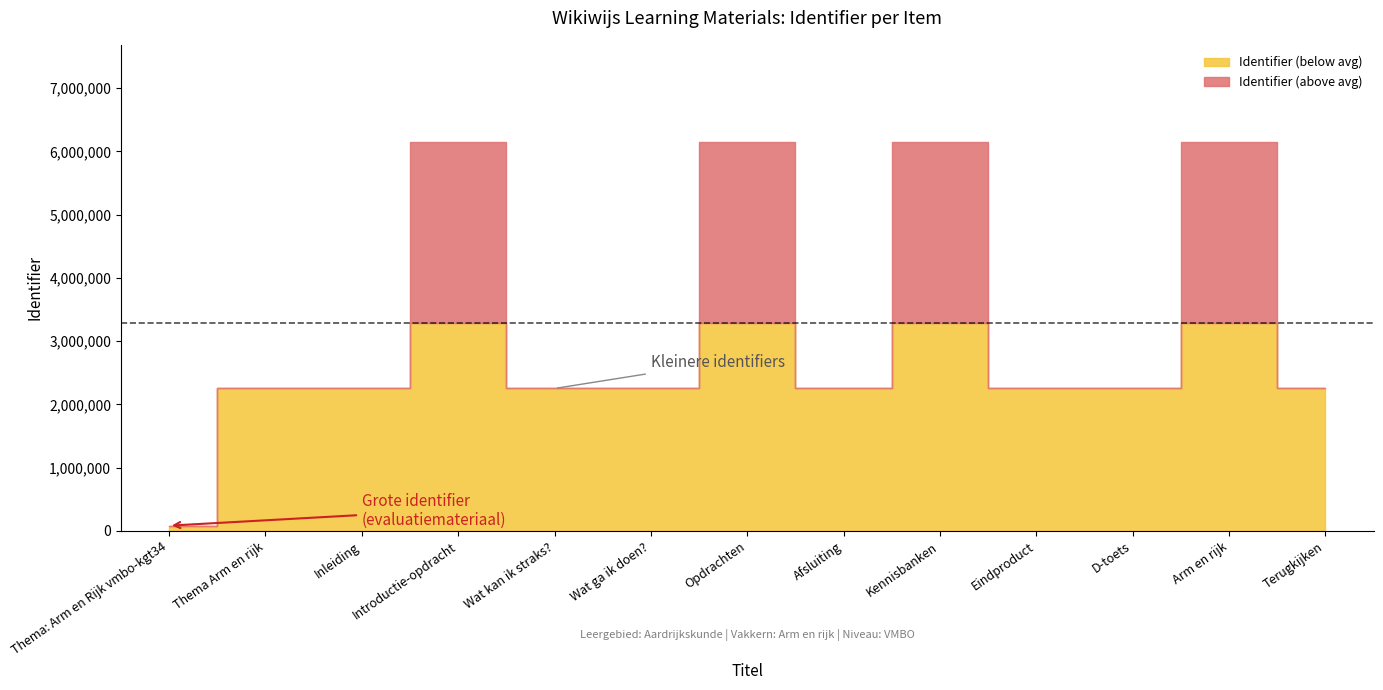

How many lines are shown in the chart?

1